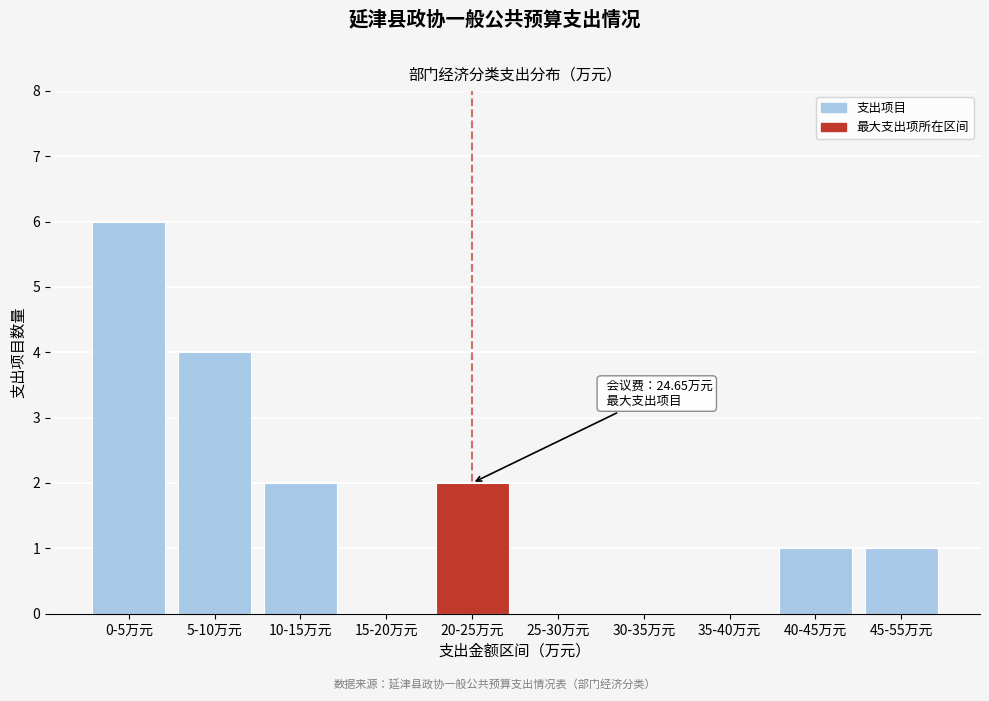

Reading left to right, what are all the values shown in this chart?

0-5万元=6	5-10万元=4	10-15万元=2	15-20万元=0	20-25万元=2	25-30万元=0	30-35万元=0	35-40万元=0	40-45万元=1	45-55万元=1